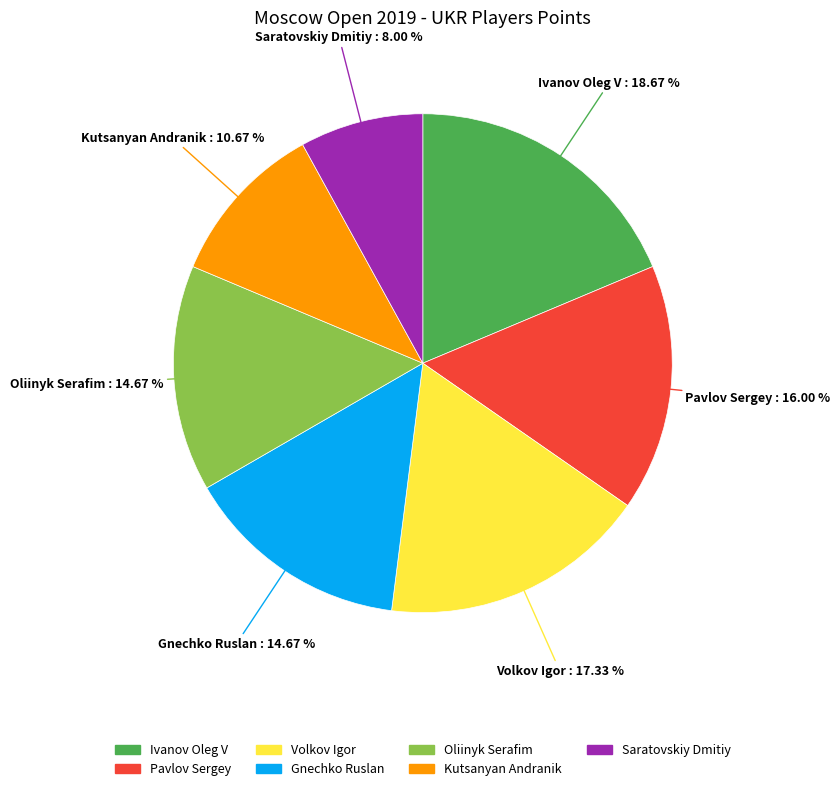

Is the sum of Gnechko Ruslan and Volkov Igor greater than half?

No